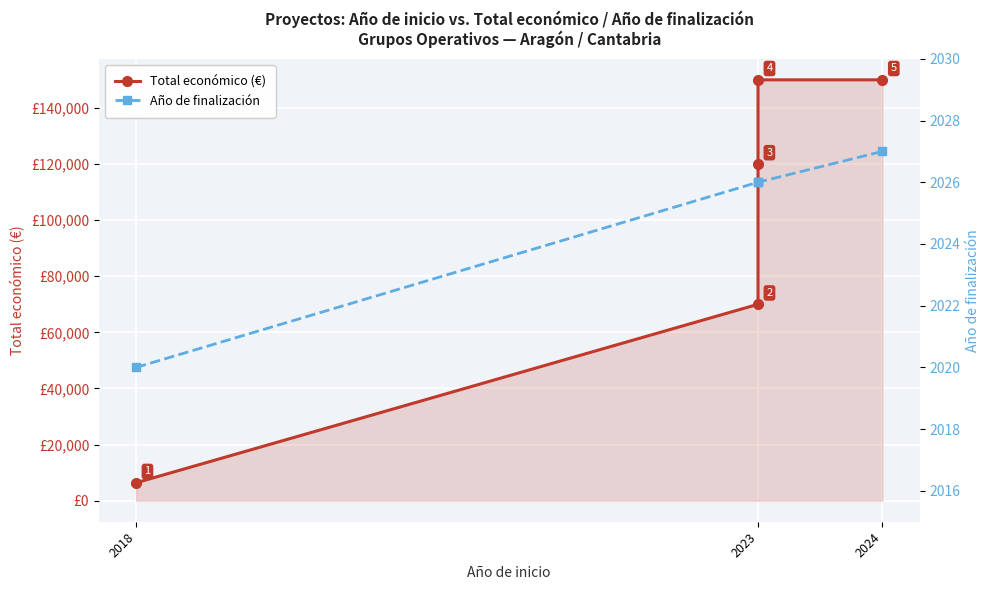

Is it true that Año de finalización equals 2020 at 2018?

True